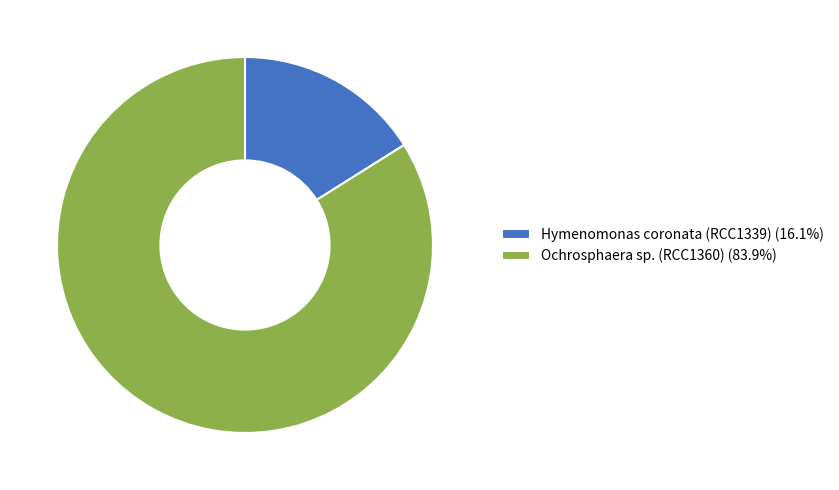

The Ochrosphaera sp. (RCC1360) slice represents 84% of the pie. True or false?

True